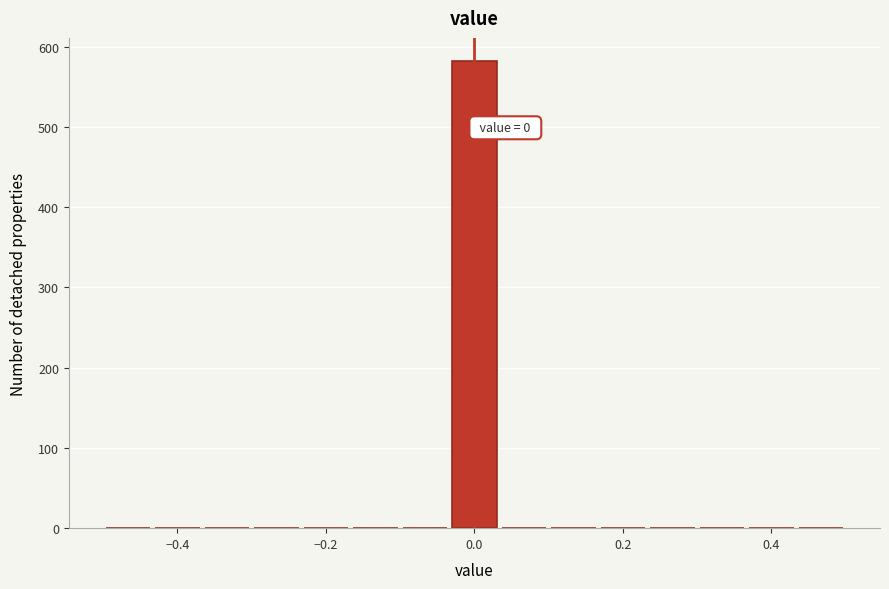

Read against the x-axis, roughly where is the centre of the tallest bar?

0.00